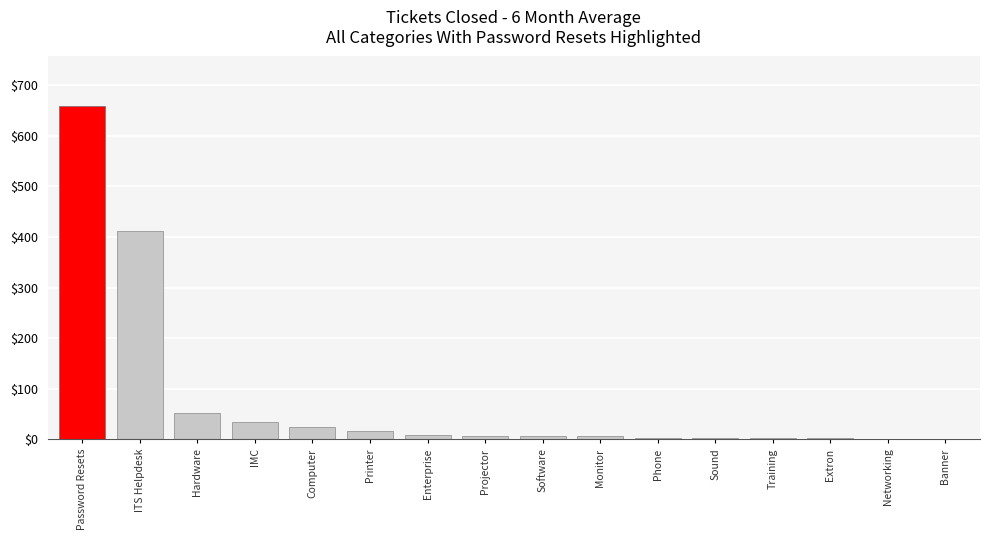

At which category does the chart reach its peak across all series?

Password Resets